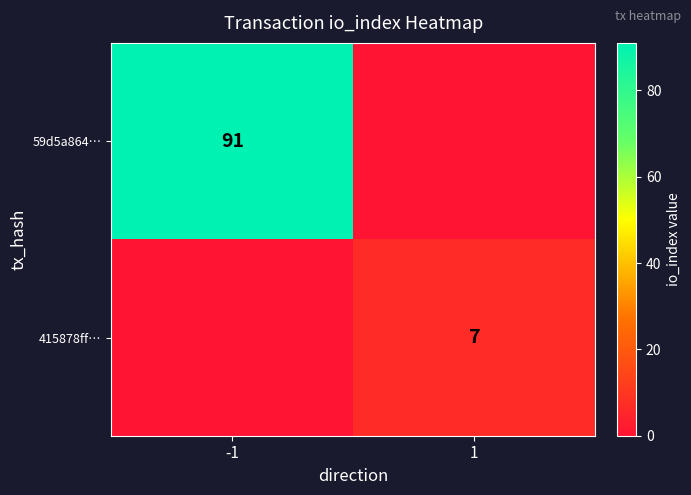

Is the value of 415878ff… at 1 greater than the value of 59d5a864… at -1?

No